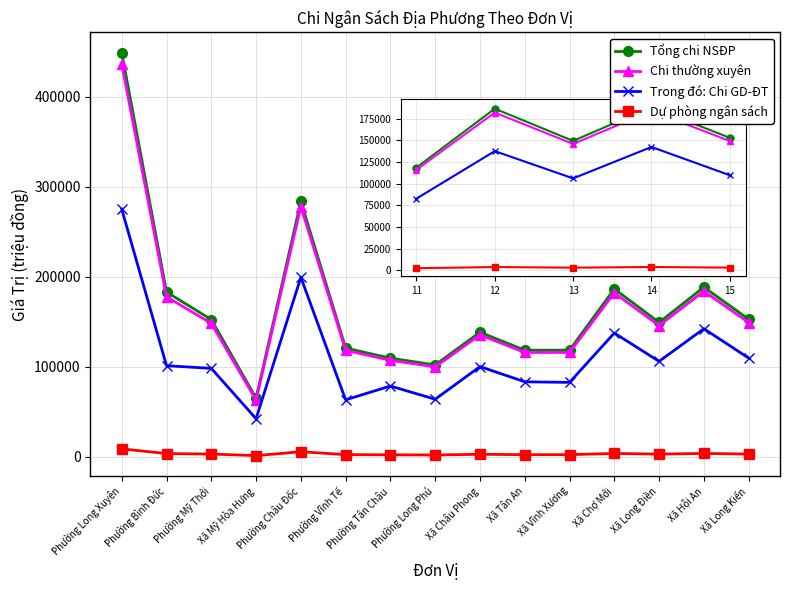

At which category does Chi thường xuyên reach its first local valley?

Xã Mỹ Hòa Hưng